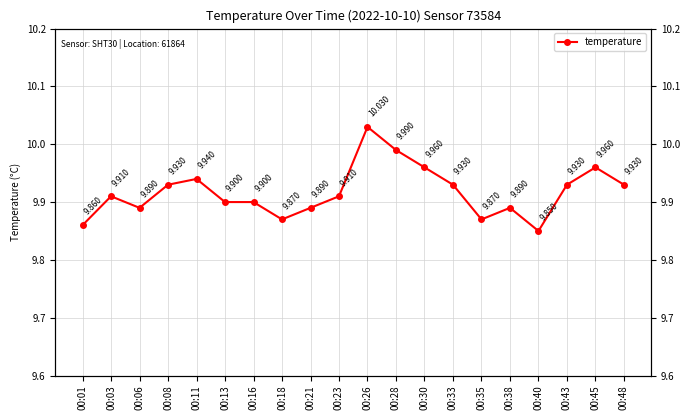

True or false: the data shows 3.7 at 00:08.

False